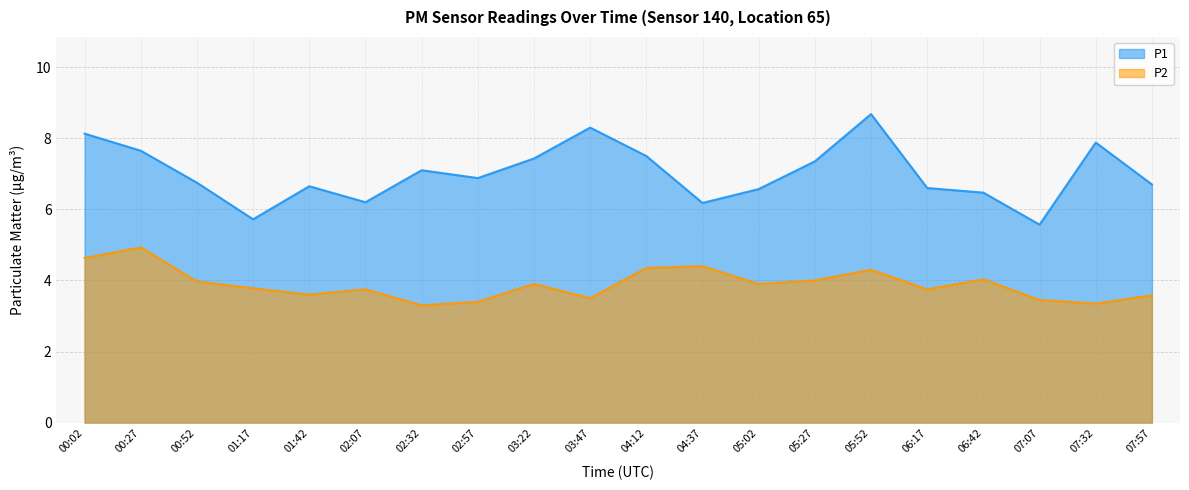

Rank the series by their average value, from highest to lowest.

P1, P2